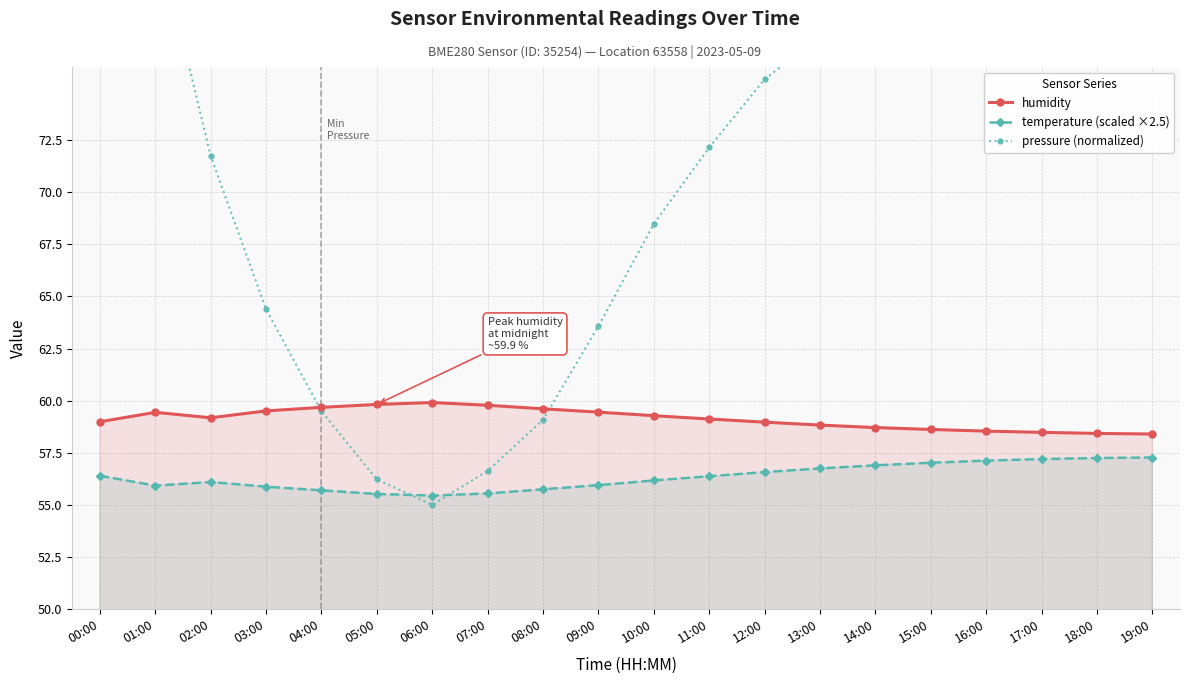

What is the sum of all temperature (scaled ×2.5) values?

1126.9